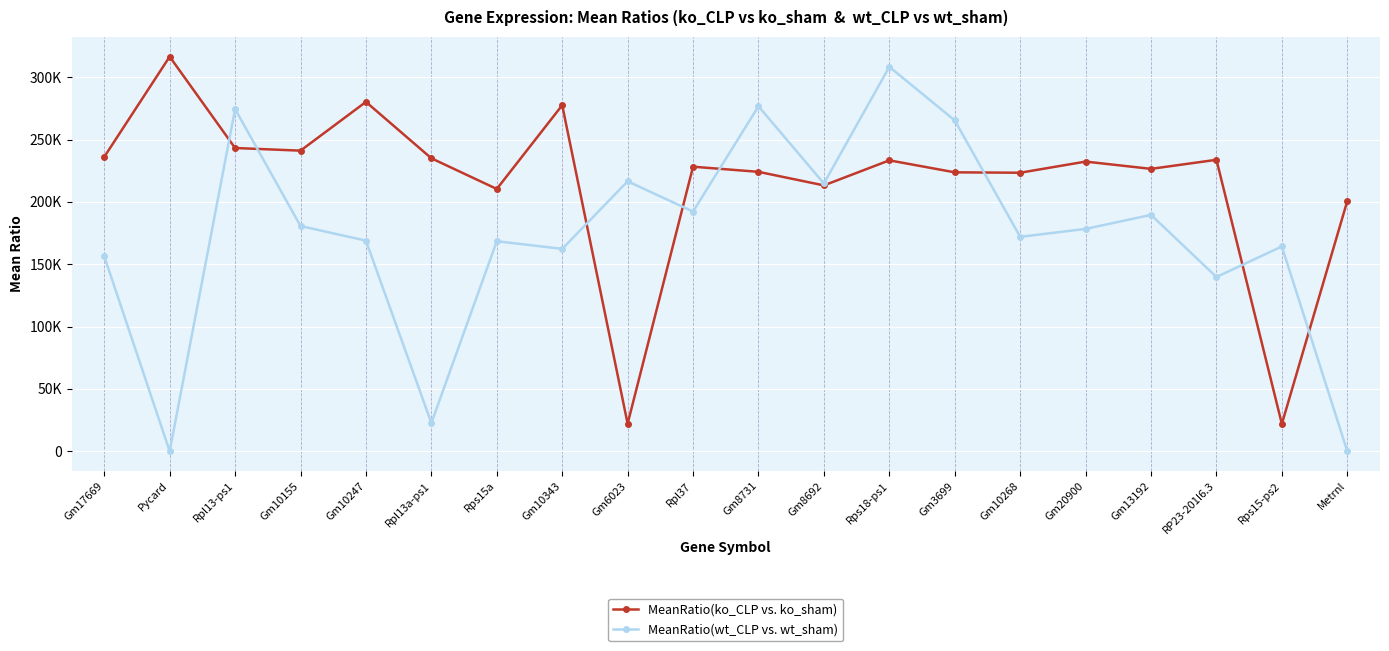

Rank the series at Gm17669 from lowest to highest value.

MeanRatio(wt_CLP vs. wt_sham), MeanRatio(ko_CLP vs. ko_sham)